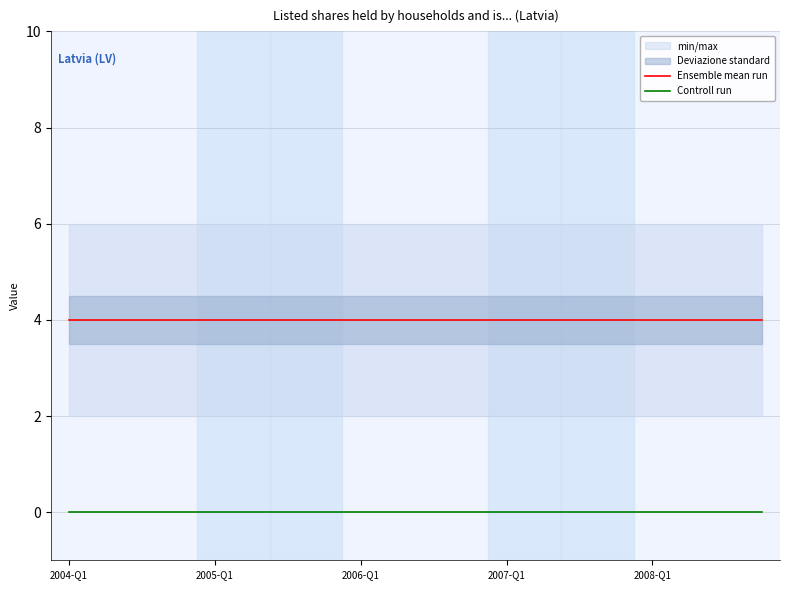

At which category does the chart reach its minimum across all series?

2004-Q1